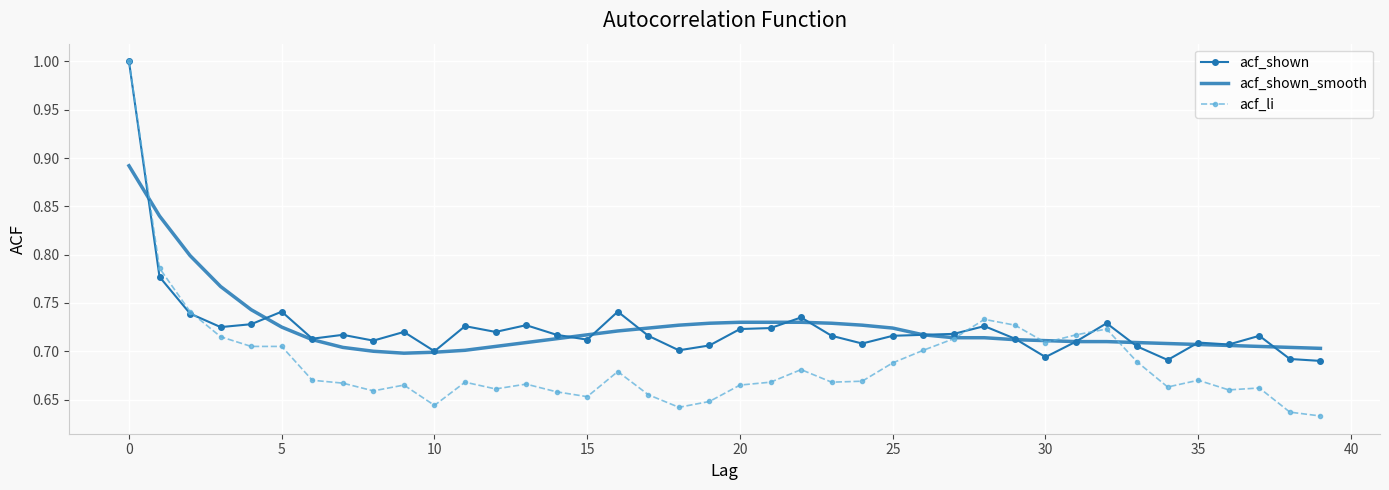

What is the maximum value shown in the chart?

1.0